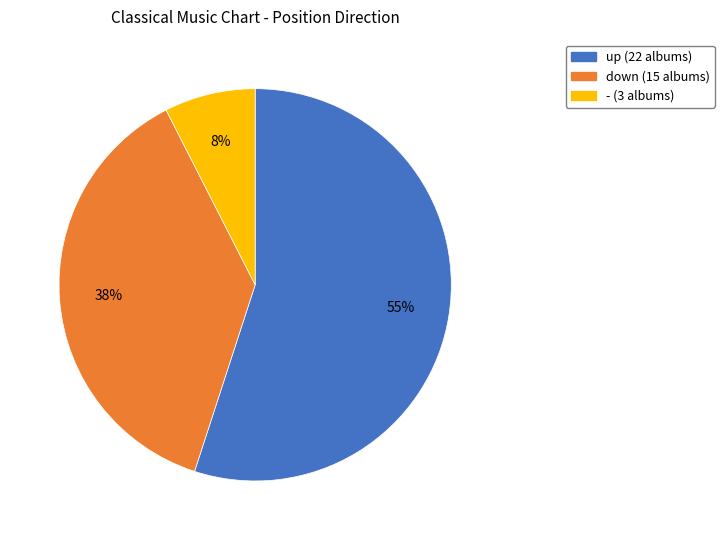

What percentage is the up slice, to the nearest percent?

55%